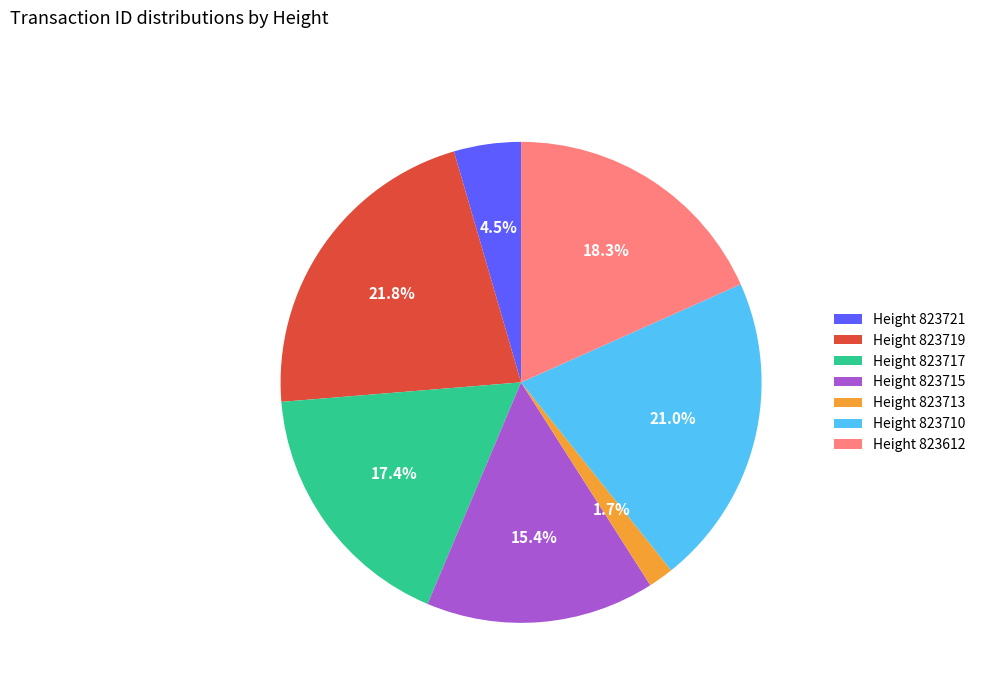

Rank the categories by value from highest to lowest.

Height 823719, Height 823710, Height 823612, Height 823717, Height 823715, Height 823721, Height 823713